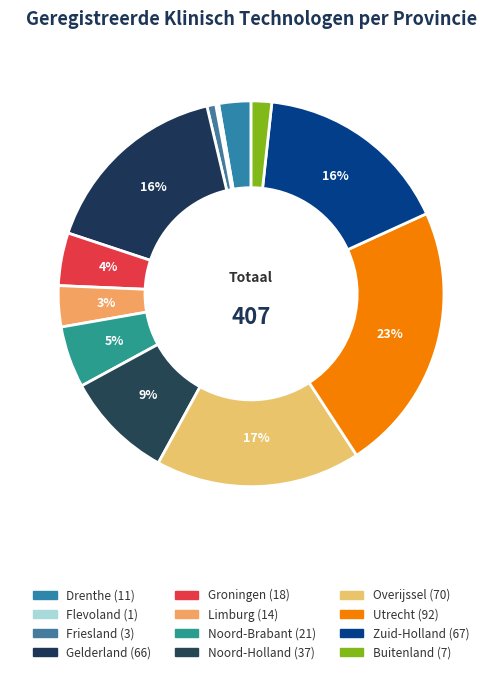

To the nearest percent, what is the difference between the largest and smallest slice percentages?

23%